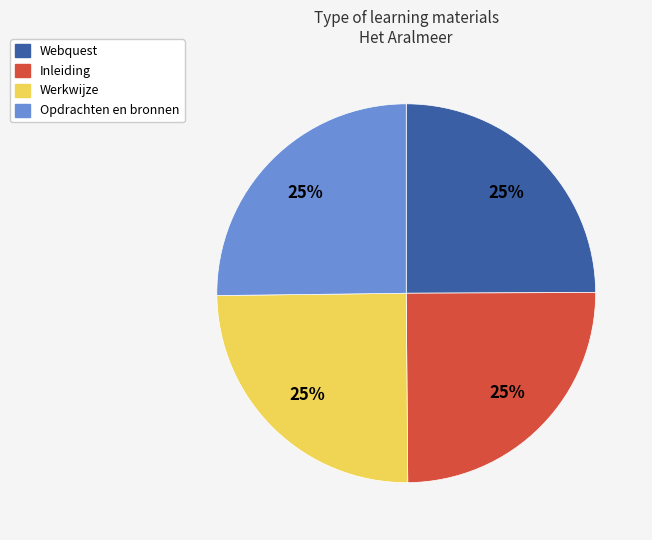

Is there a majority slice in this chart?

No